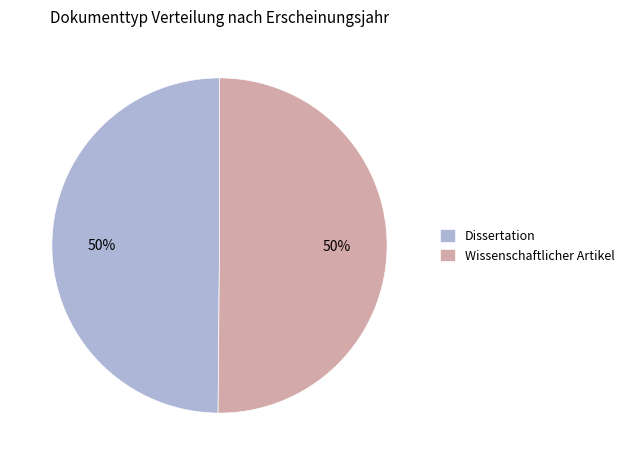

Approximately how many times larger is the value at Dissertation compared to Wissenschaftlicher Artikel?

1.0